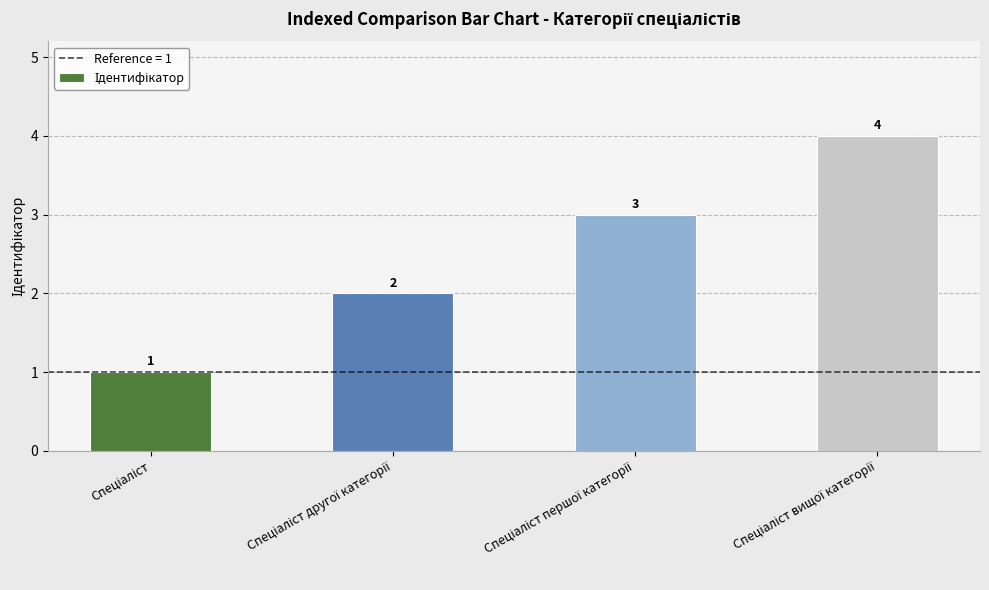

What is the maximum value shown in the chart?

4